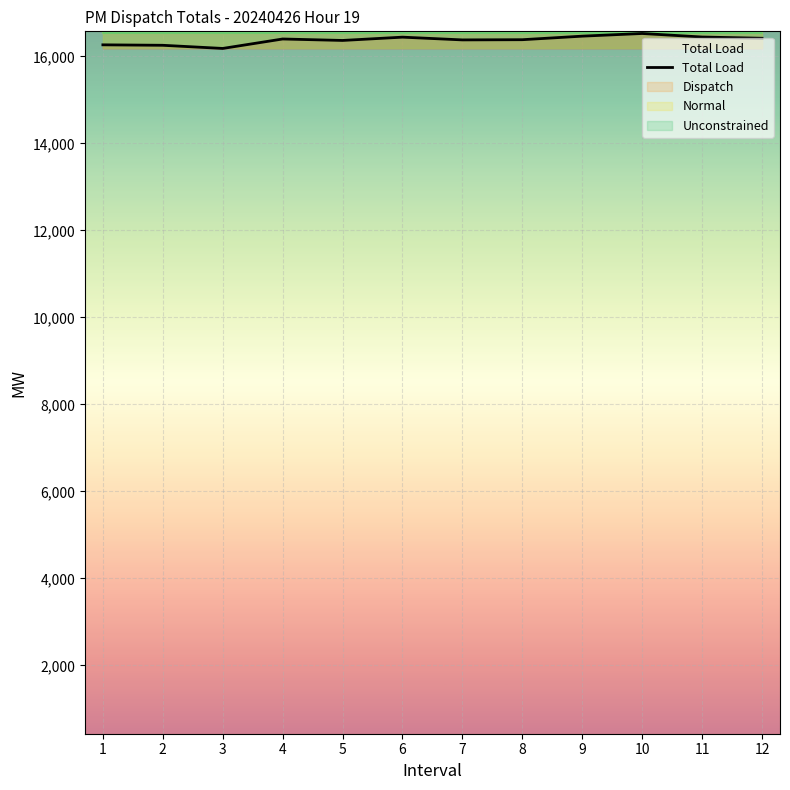

How many points are lower than both their immediate neighbors (excluding endpoints)?

3